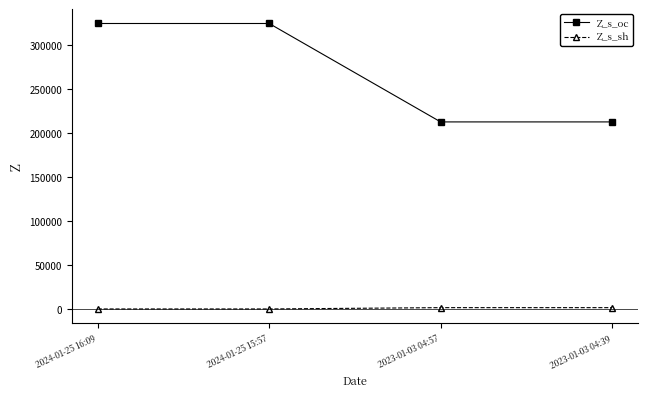

Rank the series by their average value, from lowest to highest.

Z_s_sh, Z_s_oc